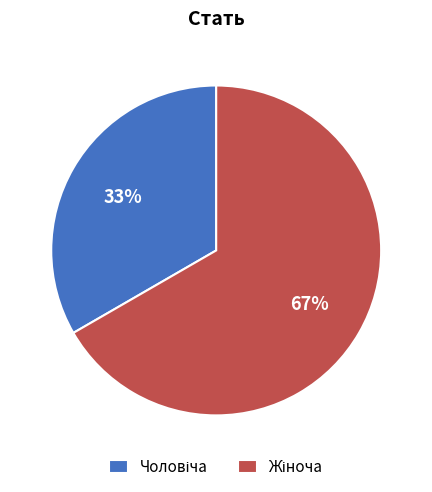

To the nearest percent, what is the average slice percentage?

50%